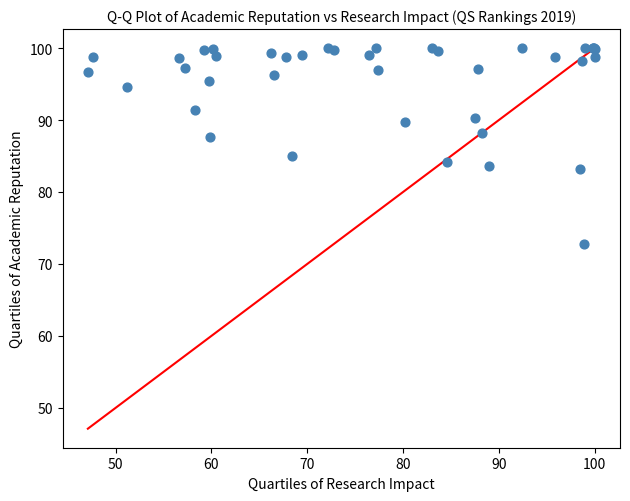

What Y value in the scatter plot is closest to 86?

85.0